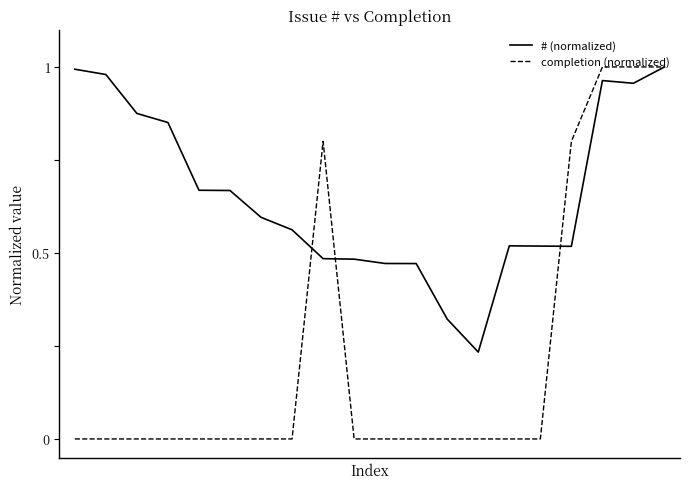

Which series has the largest total across all categories?

# (normalized)